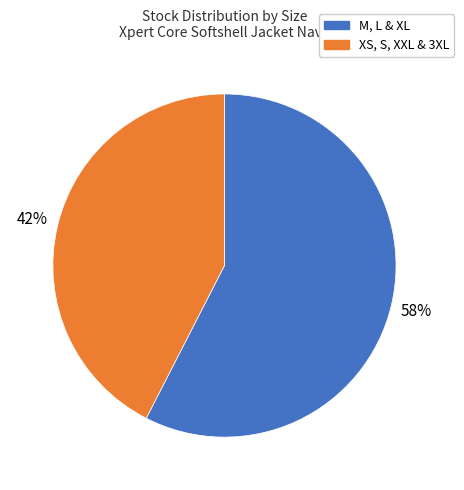

To the nearest percent, what is the average slice percentage?

50%